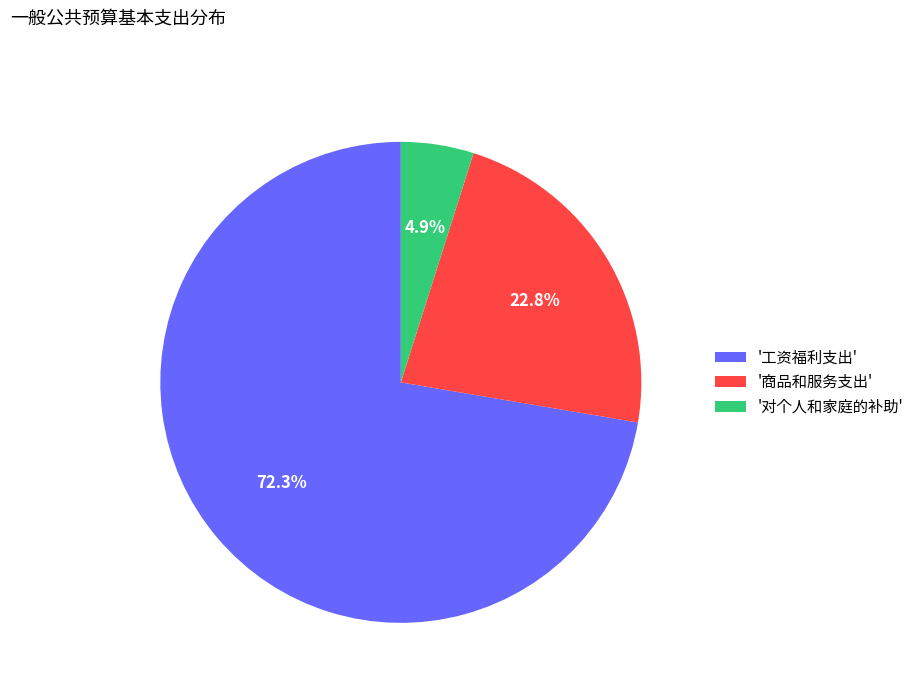

What is the smallest slice in the pie chart?

'对个人和家庭的补助'